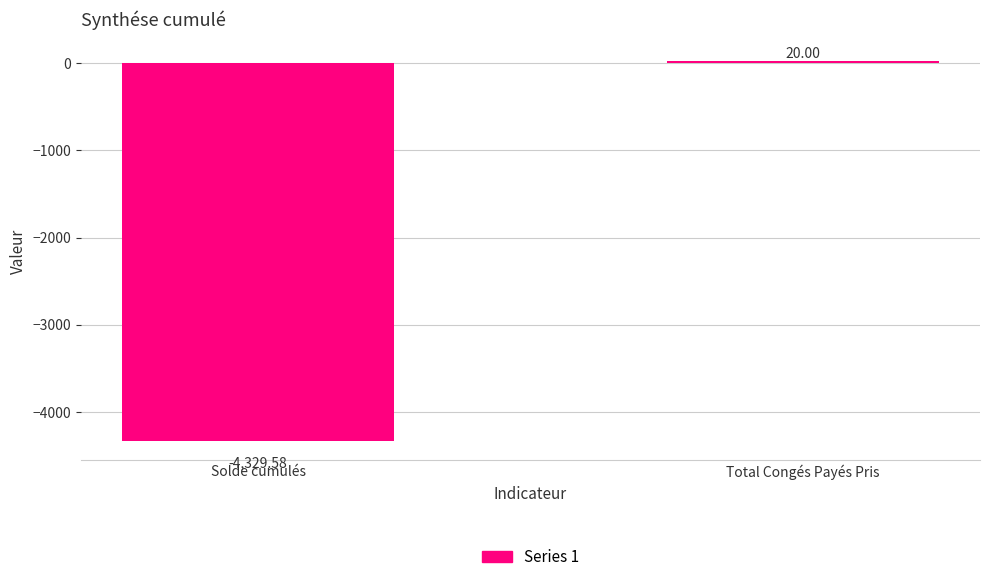

At which label is the value closest to -2154?

Total Congés Payés Pris